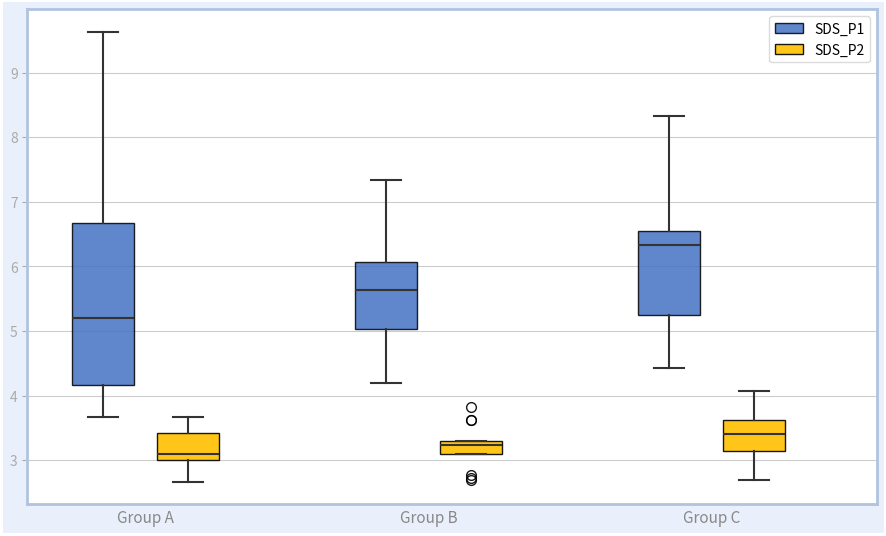

Where does the lower whisker of the box for Group A (SDS_P1) end on the y-axis? The values are not printed on the chart, so give them approximately, as read against the axis.

3.7